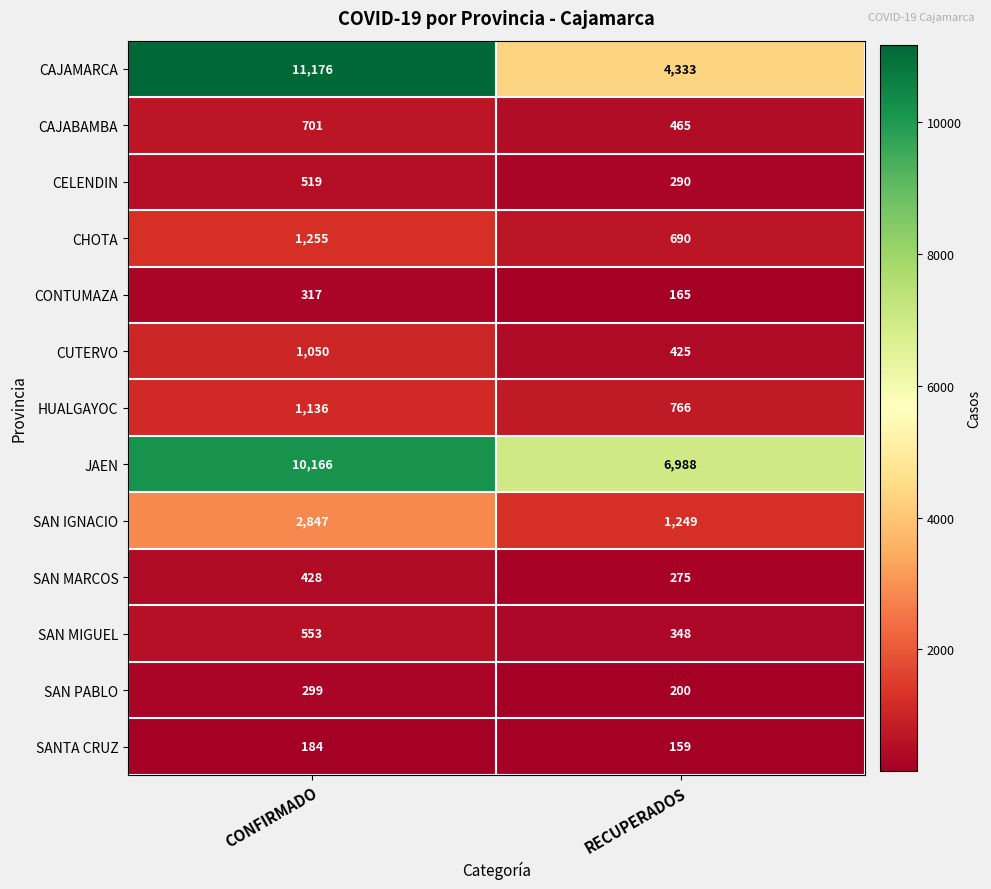

What is the difference between the maximum and minimum values in the CUTERVO series?

625